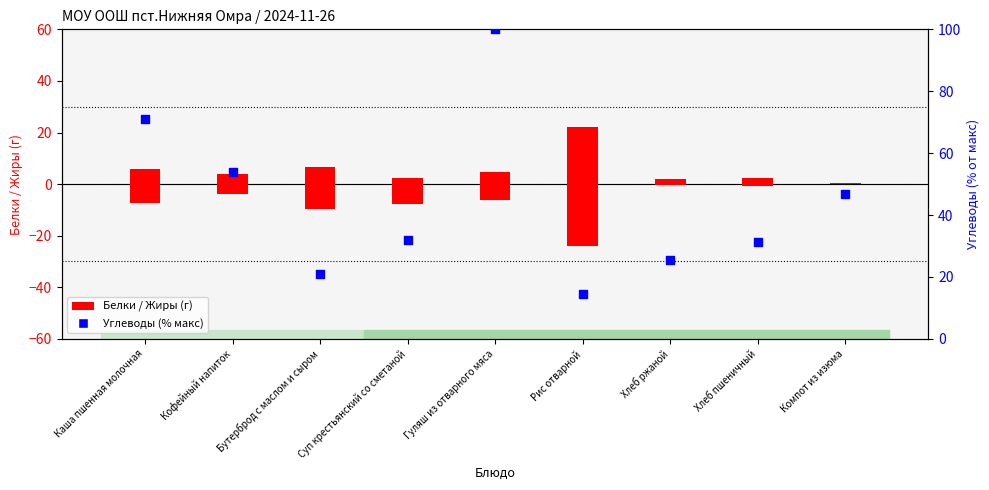

Which series contains the highest Y value?

Углеводы (% макс)